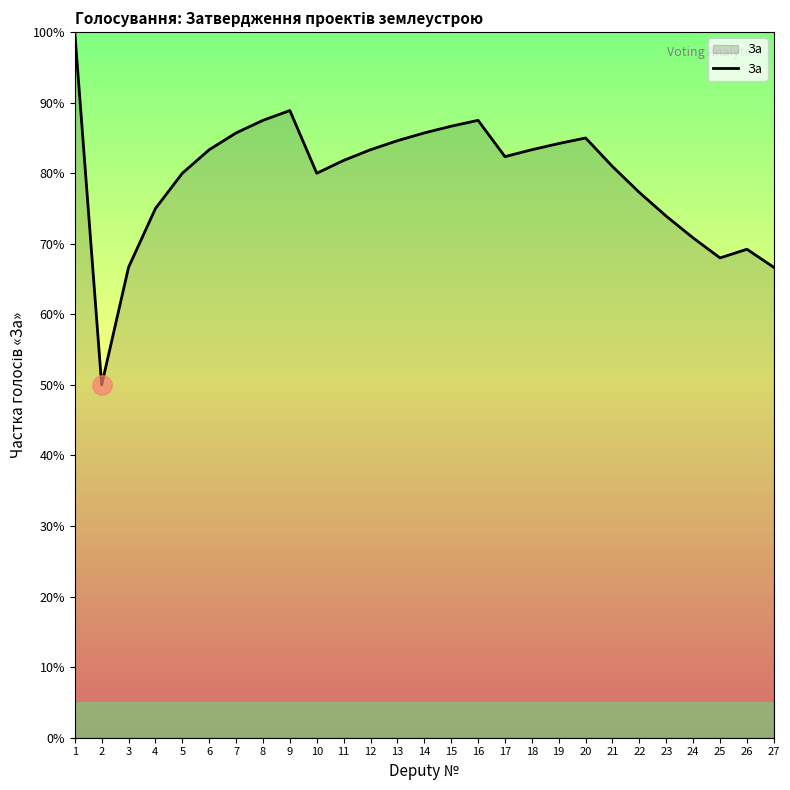

How many categories are shown in the chart?

27